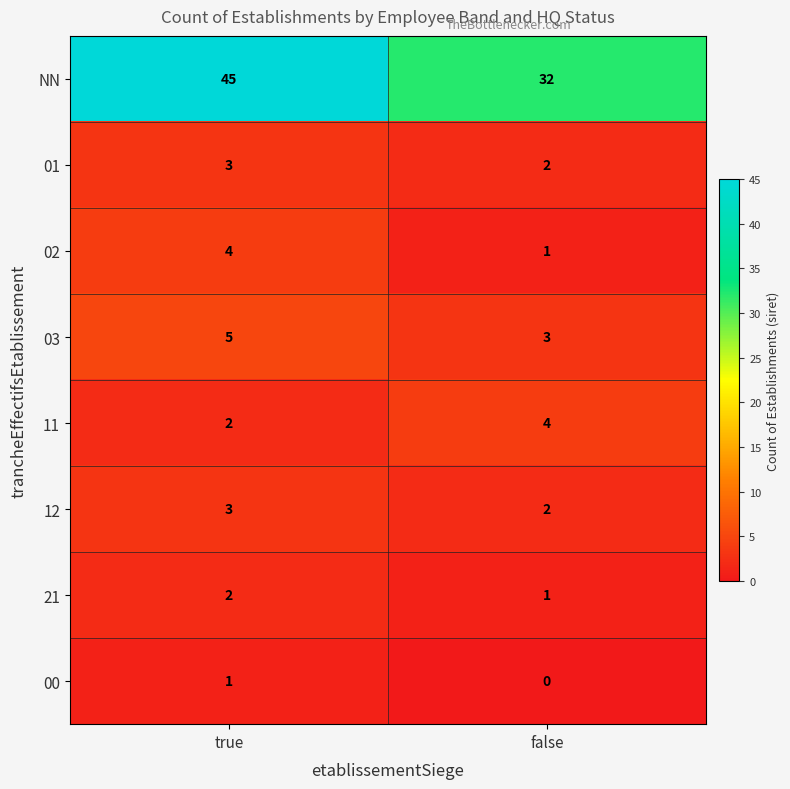

Reading left to right, list all the values displayed in this chart.

NN: true=45	false=32
01: true=3	false=2
02: true=4	false=1
03: true=5	false=3
11: true=2	false=4
12: true=3	false=2
21: true=2	false=1
00: true=1	false=0